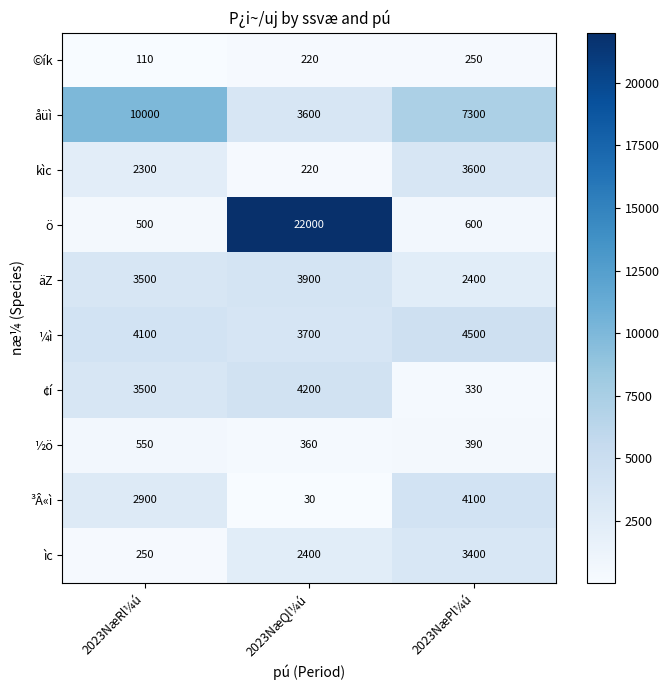

What is the spread (max minus min) of values at 2023NæQl¼ú?

21970